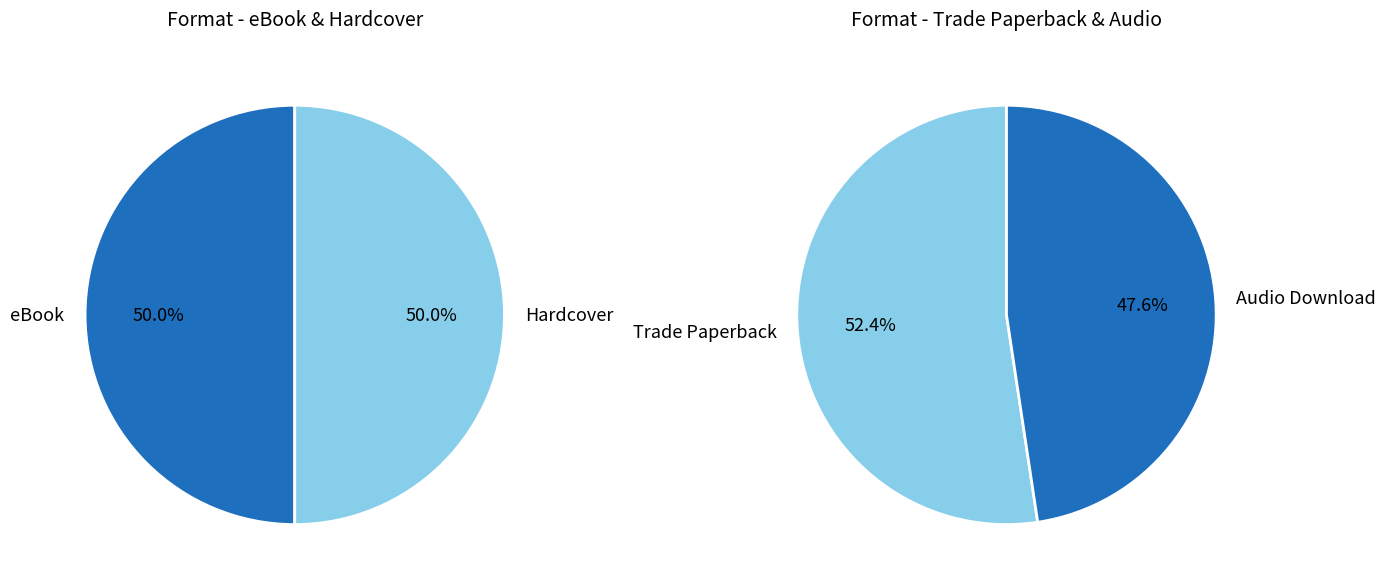

Which has a higher value, Trade Paperback or eBook?

Trade Paperback